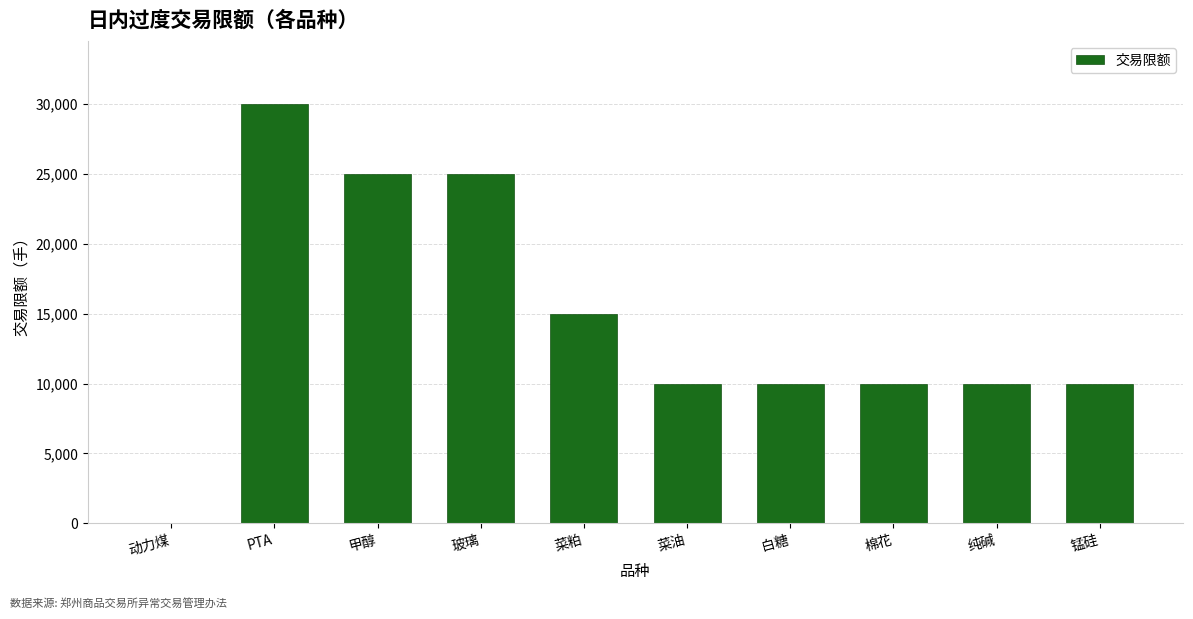

Reading left to right, transcribe all the data shown in this chart.

20	30000	25000	25000	15000	10000	10000	10000	10000	10000